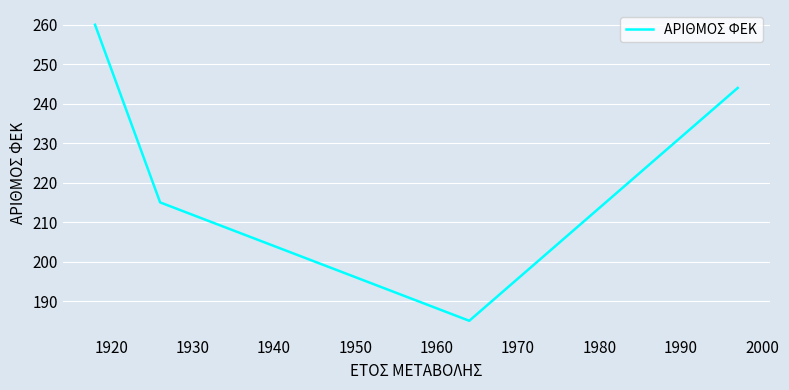

What is the greatest value displayed?

260